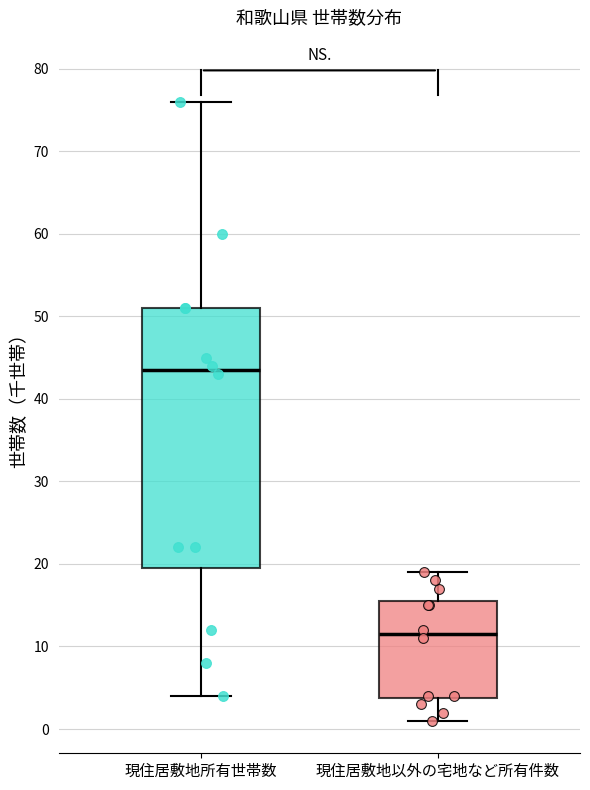

Reading left to right, transcribe this box plot: for each box, give where its median line is, the range the box spans, and where its two whiskers end, as read against the y-axis. The values are not printed on the chart, so give them approximately, as read against the axis.

現住居敷地所有世帯数: median 44, box 20 to 51, whiskers 4 to 76
現住居敷地以外の宅地など所有件数: median 12, box 4 to 16, whiskers 1 to 19